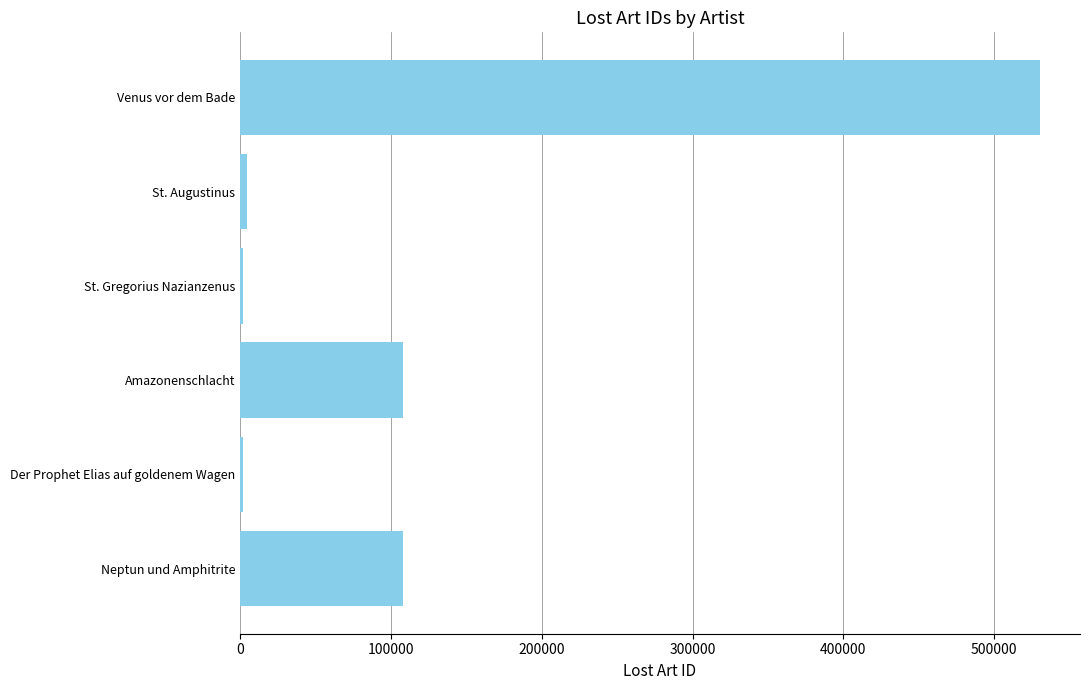

How many distinct data groups are displayed?

1